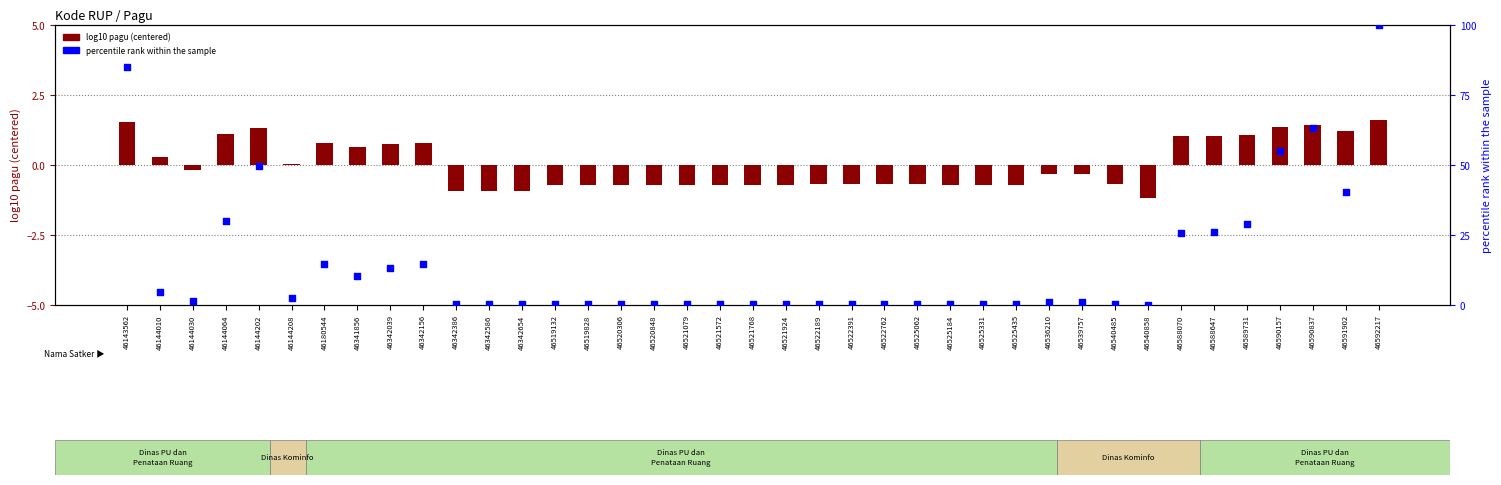

What is the change in value from 46342386 to 46540485?

+0.2